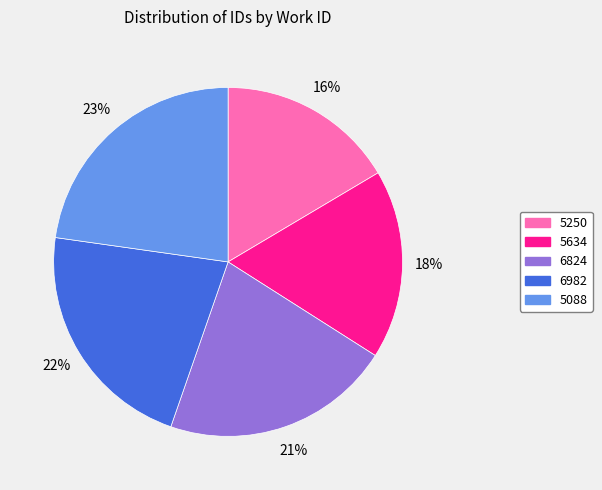

How many slices are in this pie chart?

5